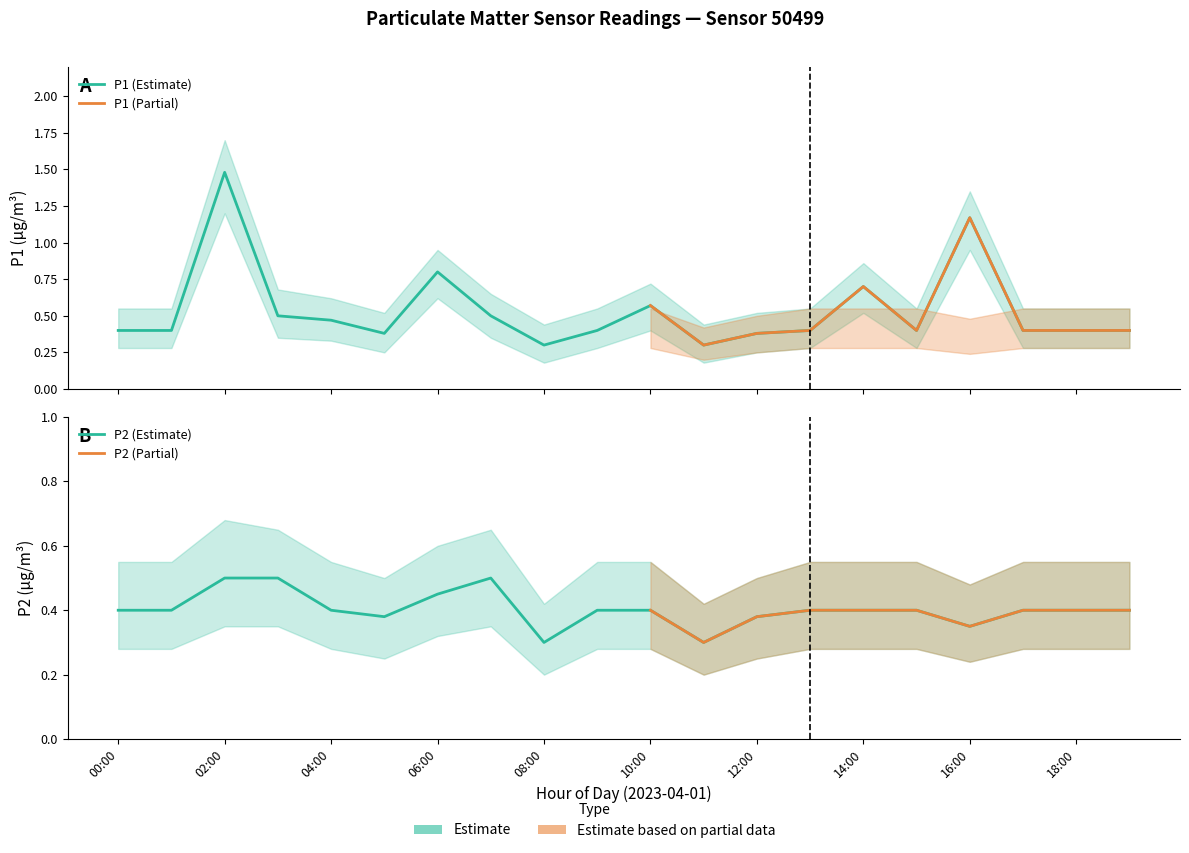

Reading right to left, list all the values displayed in this chart.

P1: 0.4	0.4	0.4	1.2	0.4	0.7	0.4	0.4	0.3	0.6	0.4	0.3	0.5	0.8	0.4	0.5	0.5	1.5	0.4	0.4
P2: 0.4	0.4	0.4	0.3	0.4	0.4	0.4	0.4	0.3	0.4	0.4	0.3	0.5	0.5	0.4	0.4	0.5	0.5	0.4	0.4